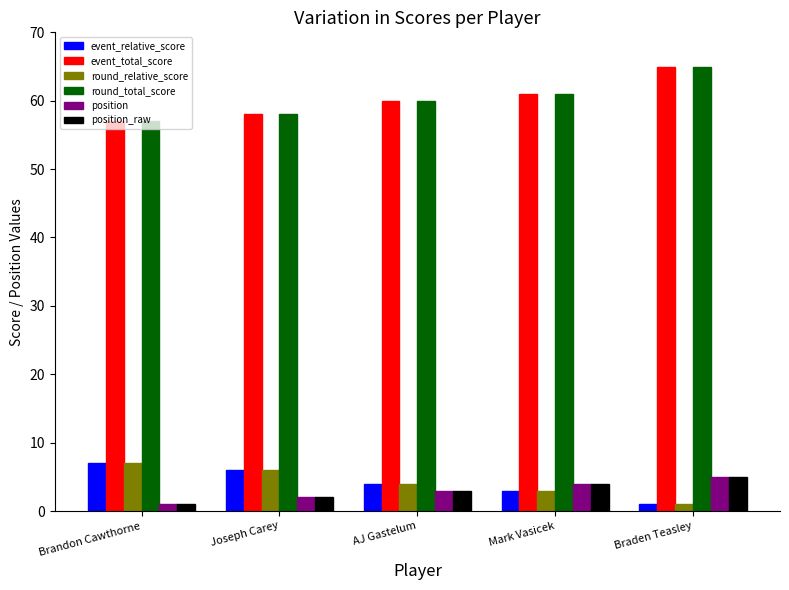

Reading right to left, list all the values displayed in this chart.

event_relative_score: 1	3	4	6	7
event_total_score: 65	61	60	58	57
round_relative_score: 1	3	4	6	7
round_total_score: 65	61	60	58	57
position: 5	4	3	2	1
position_raw: 5	4	3	2	1